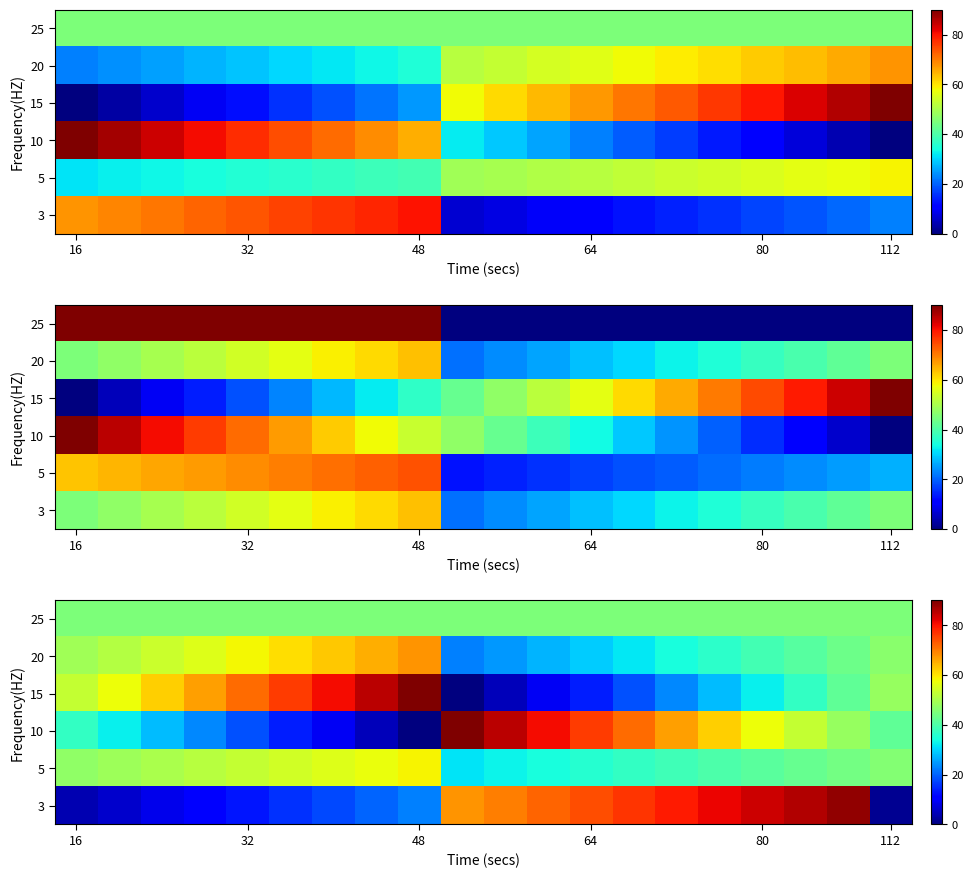

Count the number of data series in this chart.

6